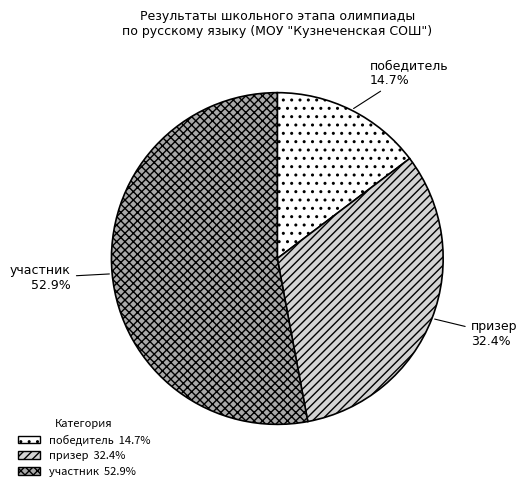

What percentage is the победитель slice, to the nearest percent?

15%